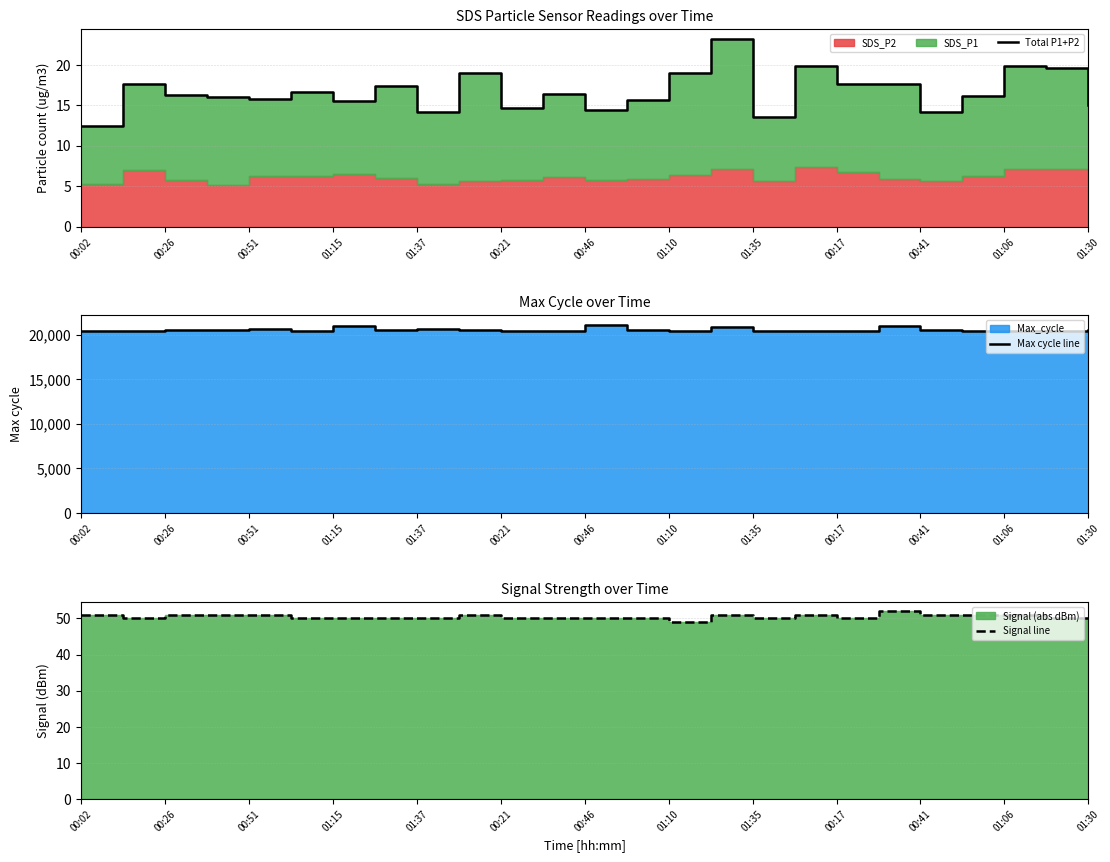

Count the Signal line values in the range 50 to 51.

23